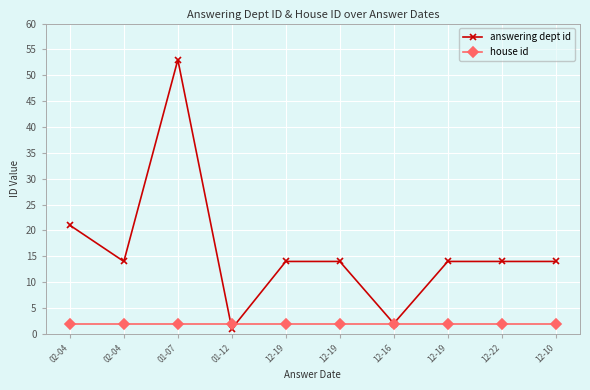

How many lines are shown in the chart?

2